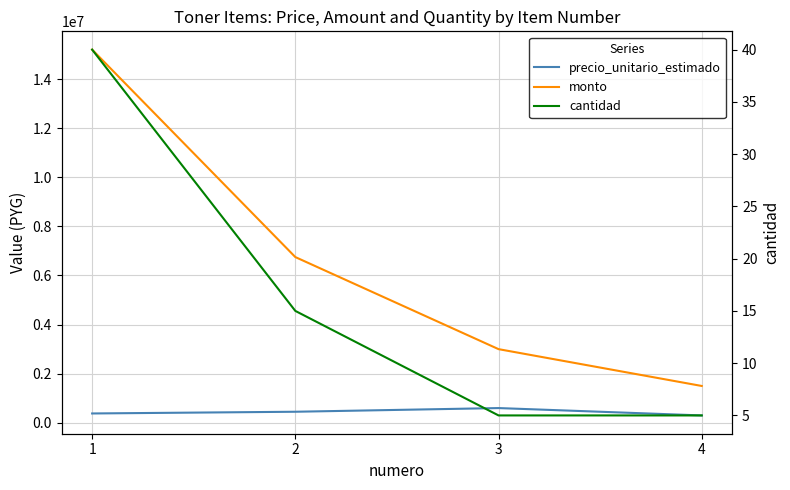

Is it true that precio_unitario_estimado equals 779446 at 2?

False